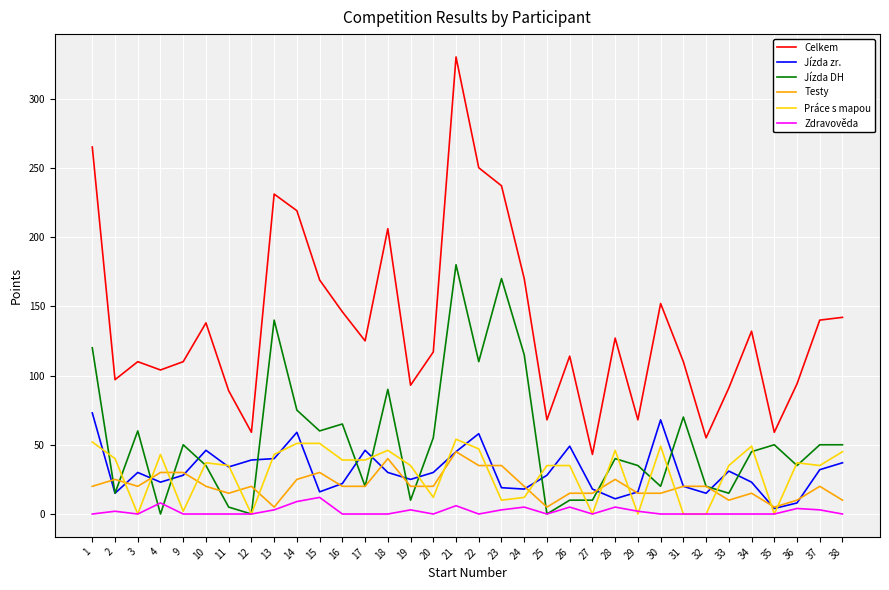

Which series changed the most between 24 and 30?

Jízda DH